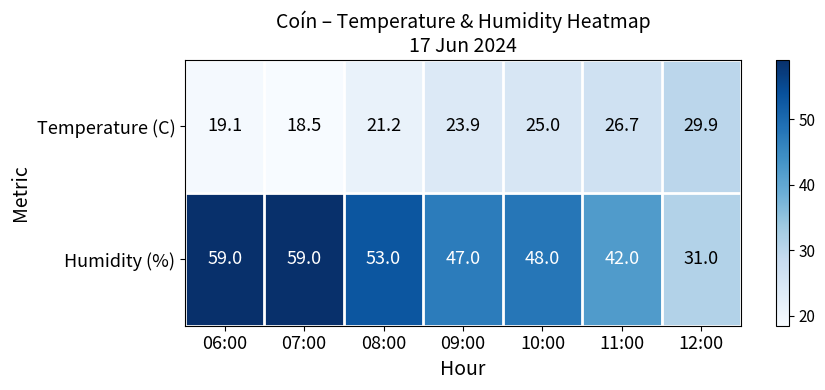

Which series changed the most between 08:00 and 12:00?

Humidity (%)